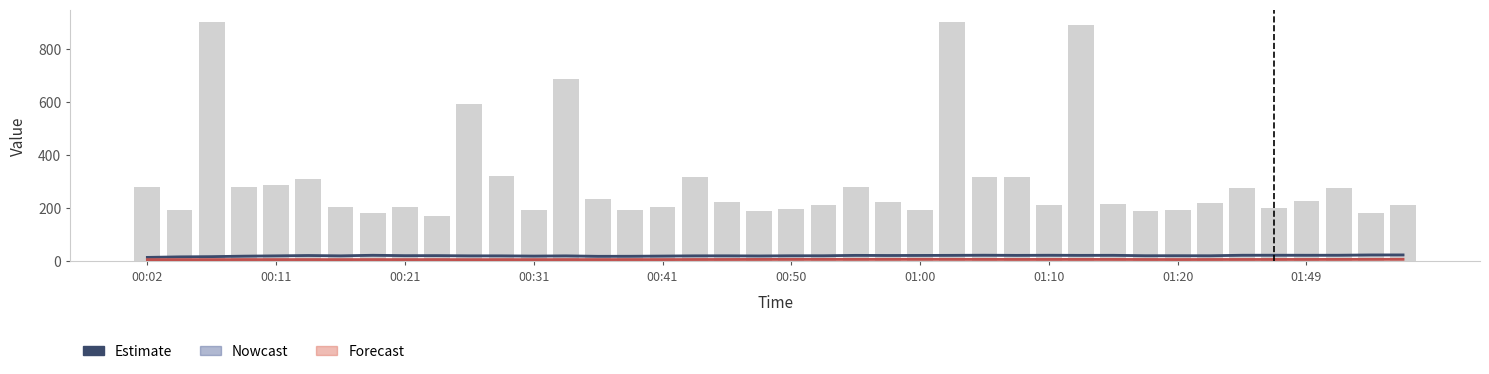

At how many categories does at least one series exceed 161?

40